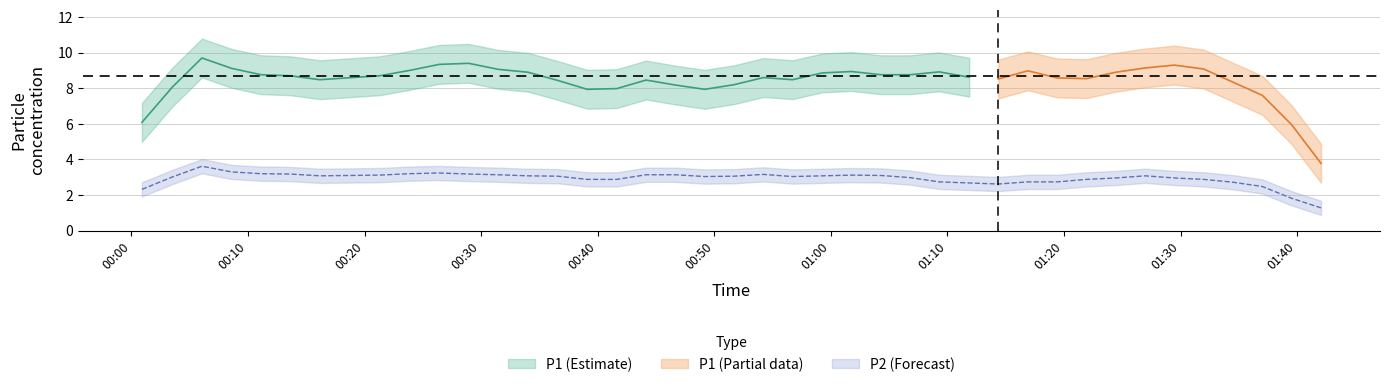

True or false: P2 and P1 cross at least once.

False